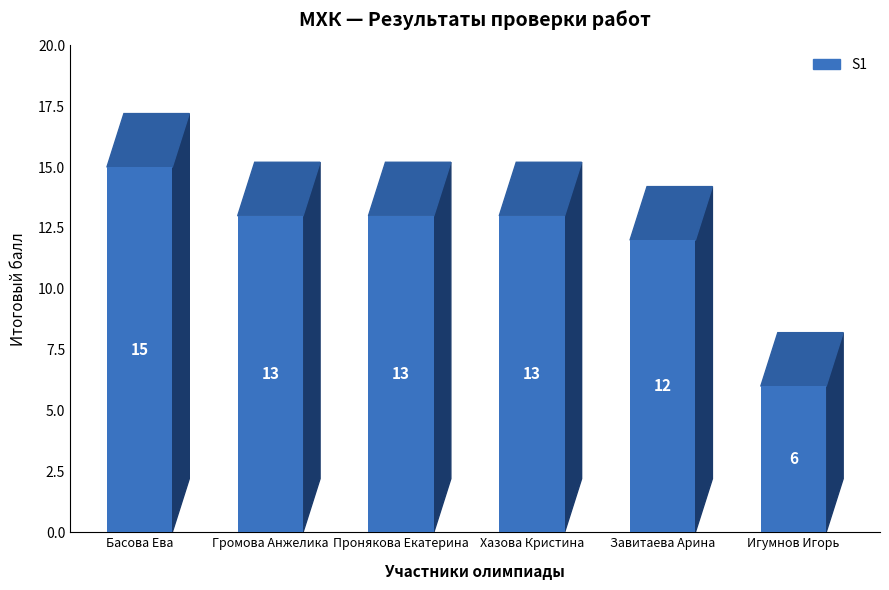

What is the minimum value shown in the chart?

6